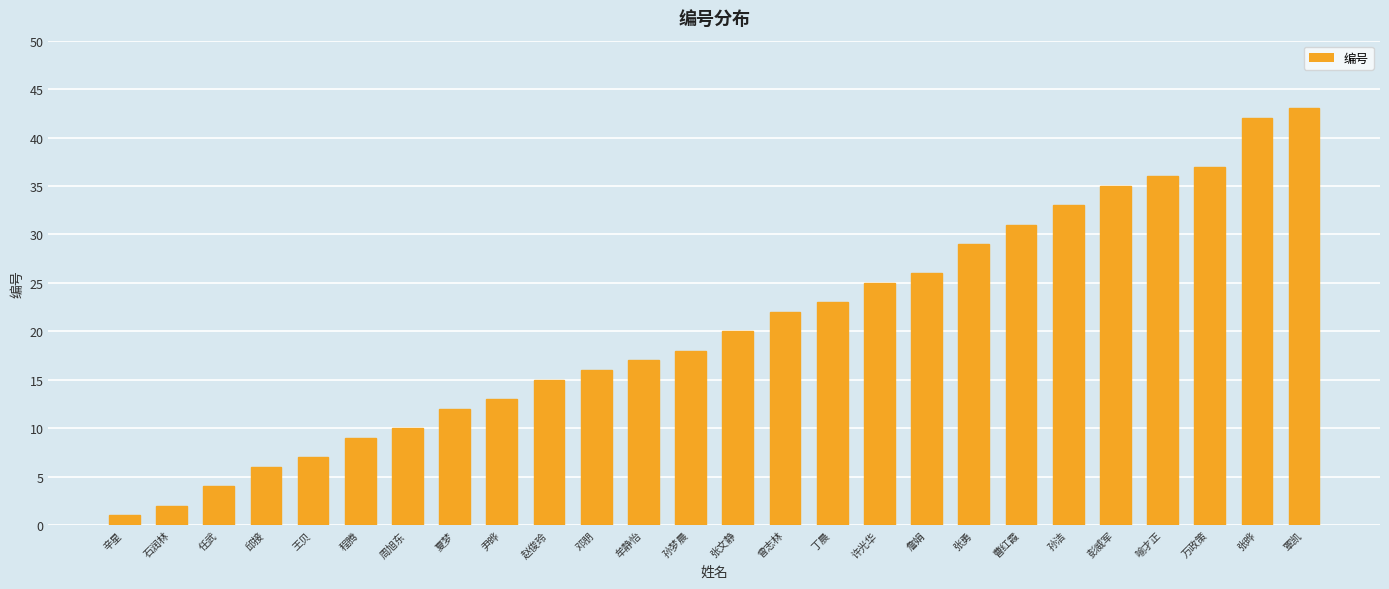

Reading left to right, transcribe all the data shown in this chart.

辛星=1	石润林=2	任武=4	邱接=6	王贝=7	程腾=9	周旭东=10	夏梦=12	尹晔=13	赵俊玲=15	邓朋=16	牟静怡=17	孙梦晨=18	张文静=20	曾志林=22	丁晨=23	许光华=25	詹娟=26	张勇=29	曹红霞=31	孙洁=33	彭威军=35	喻才正=36	万政策=37	张晔=42	覃凯=43